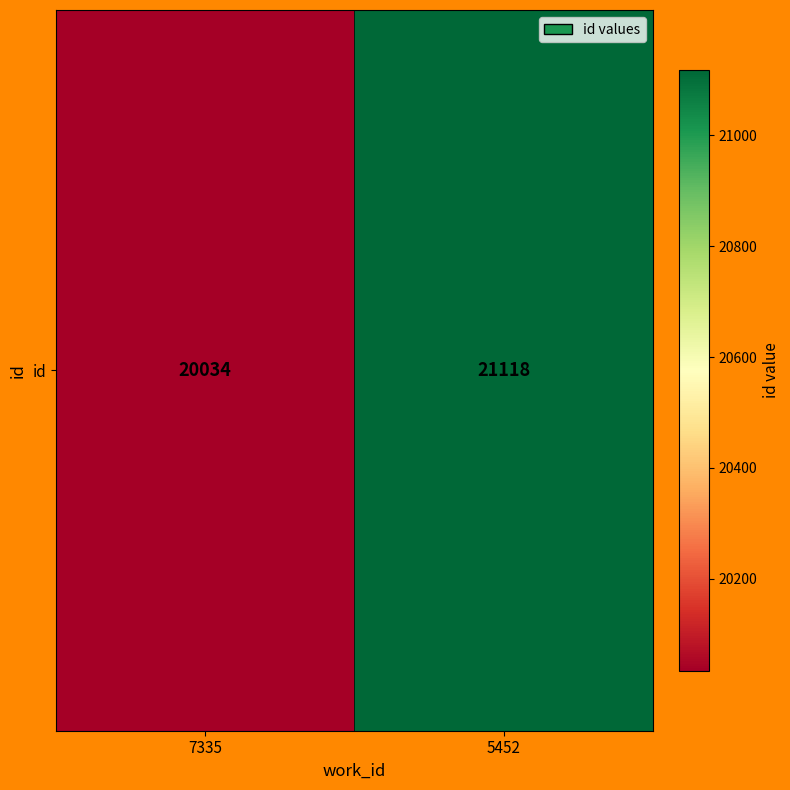

What is the maximum value shown in the chart?

21118